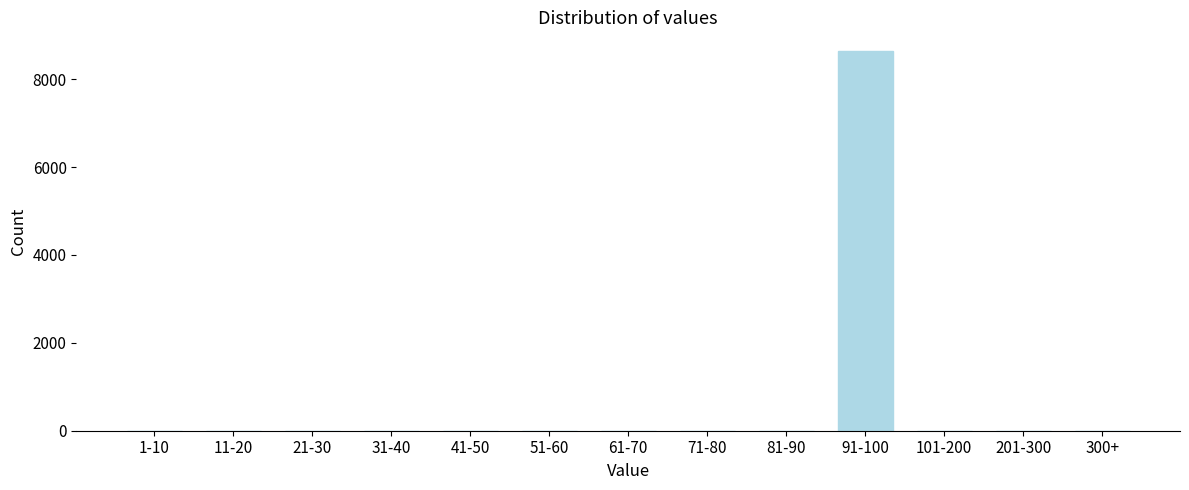

Reading left to right, what are all the values shown in this chart?

1-10=0	11-20=0	21-30=0	31-40=0	41-50=0	51-60=0	61-70=0	71-80=0	81-90=0	91-100=8635	101-200=0	201-300=0	300+=0